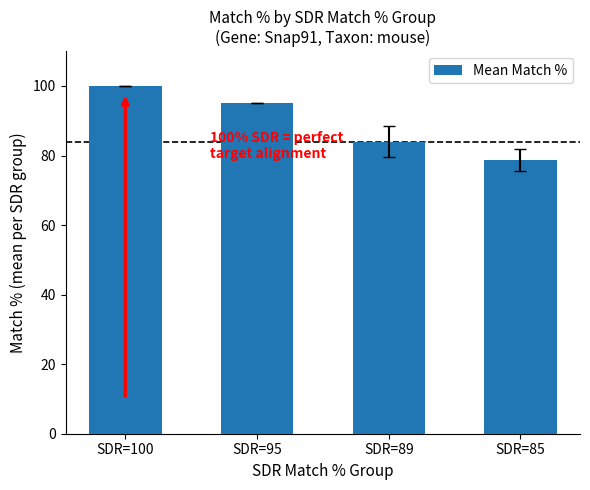

Rank the categories by value from lowest to highest.

SDR=85, SDR=89, SDR=95, SDR=100